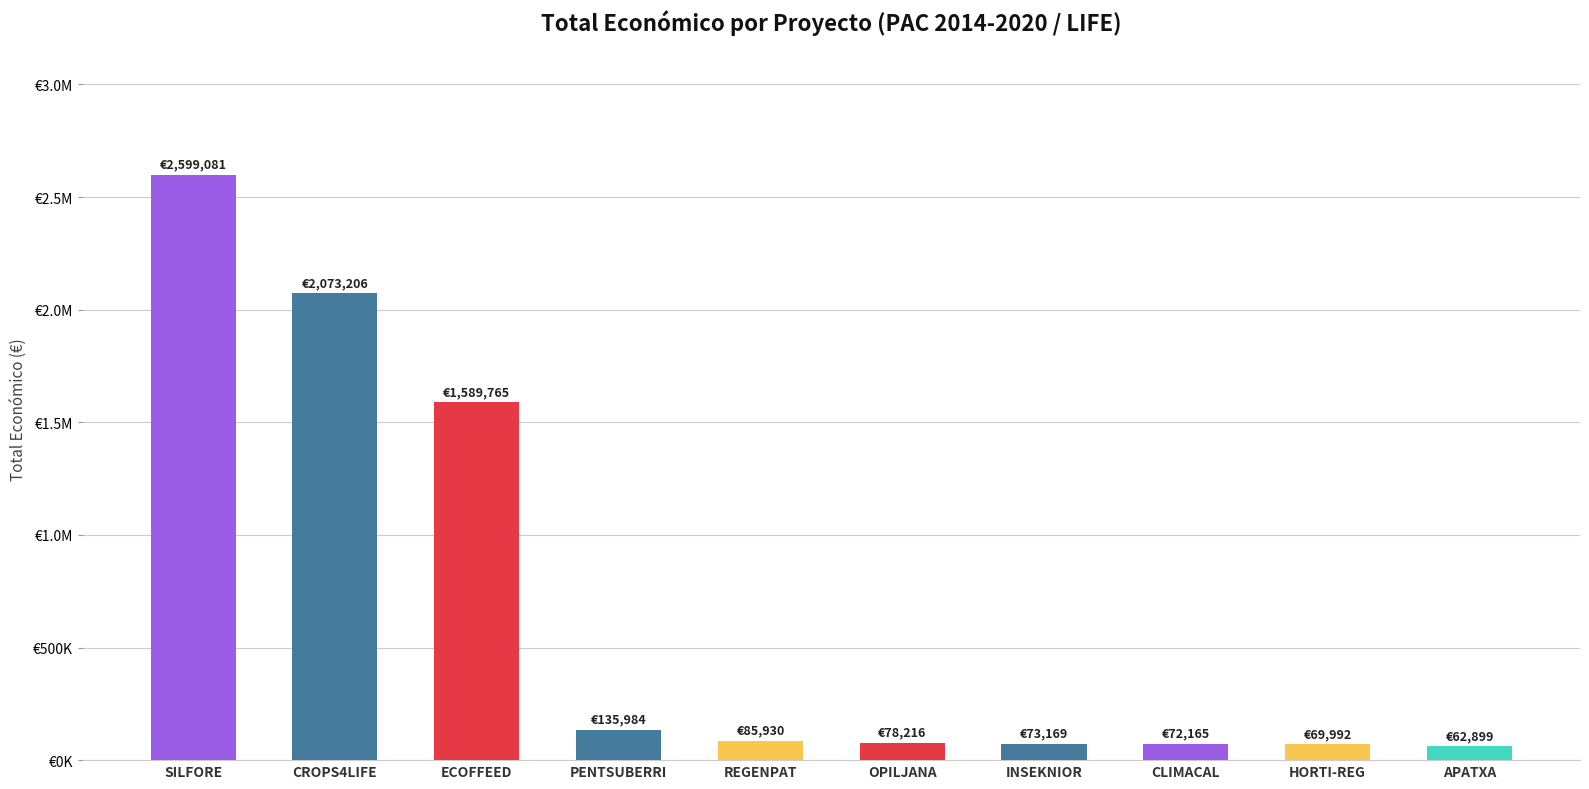

What is the maximum value shown in the chart?

2599081